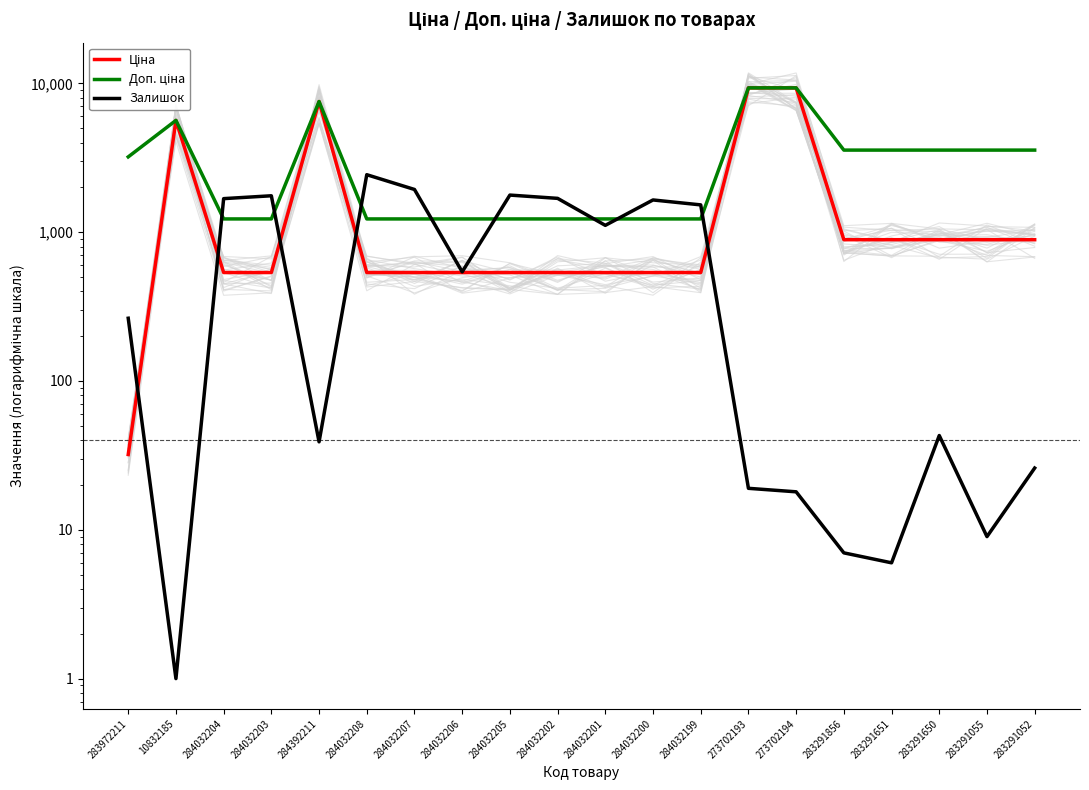

Where is the first local maximum for Доп. ціна?

10832185